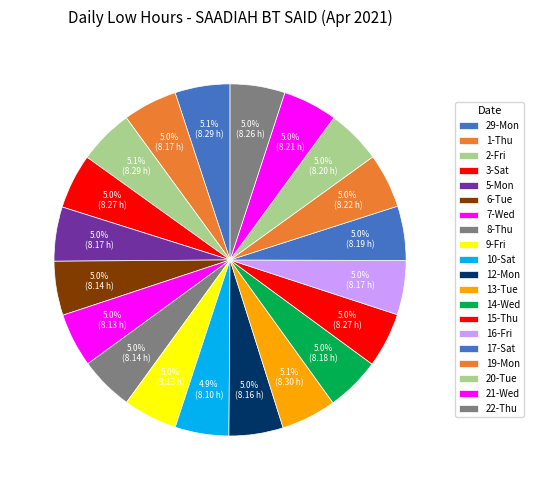

The 1-Thu slice represents 5% of the pie. True or false?

True